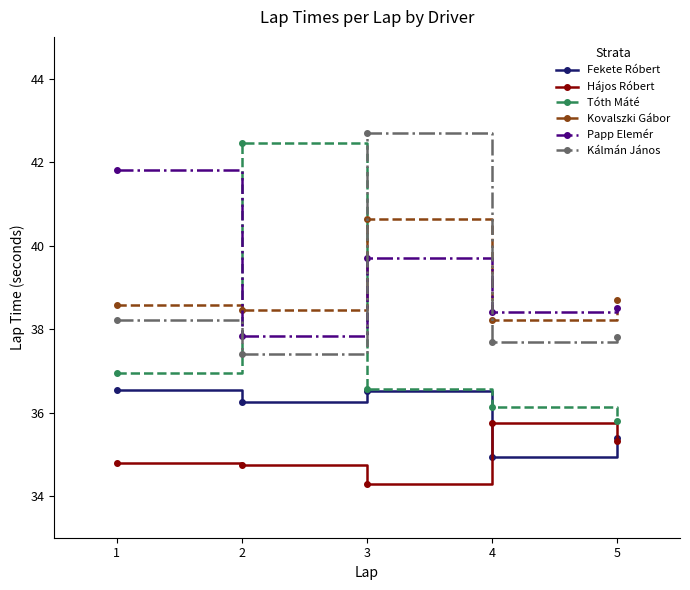

Which series changed the most between 2 and 5?

Tóth Máté